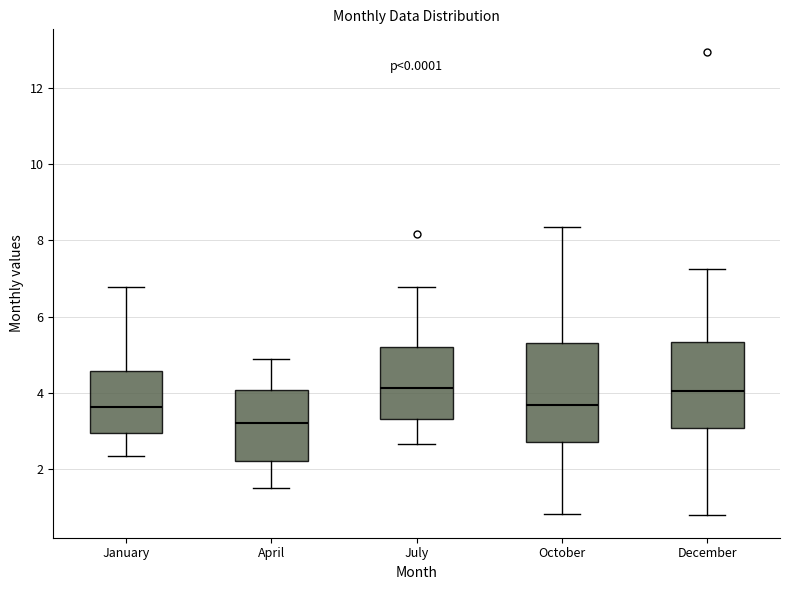

Reading left to right, read every box against the y-axis: the position of its median line, the range the box covers, and the ends of its whiskers. The values are not printed on the chart, so give them approximately, as read against the axis.

January: median 3.6, box 3.0 to 4.6, whiskers 2.4 to 6.8
April: median 3.2, box 2.2 to 4.0, whiskers 1.6 to 4.8
July: median 4.2, box 3.4 to 5.2, whiskers 2.6 to 6.8
October: median 3.6, box 2.8 to 5.4, whiskers 0.8 to 8.4
December: median 4.0, box 3.0 to 5.4, whiskers 0.8 to 7.2